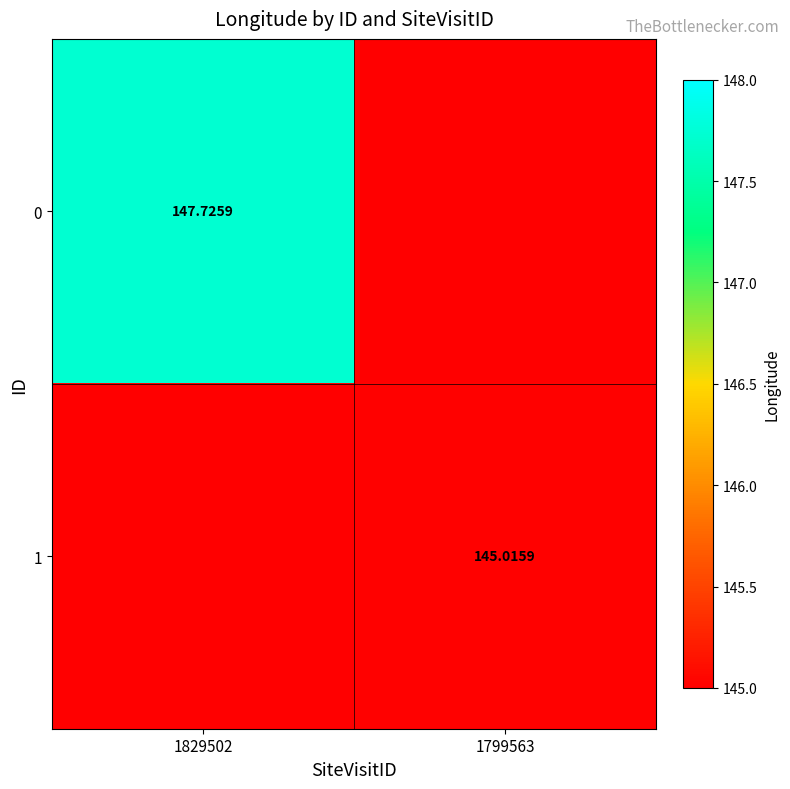

What is the difference between the highest and lowest values at 1799563?

145.0